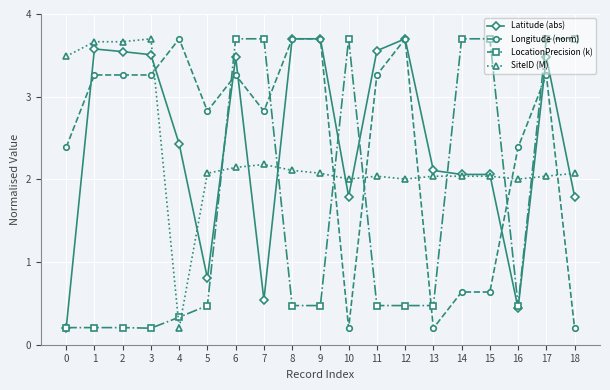

Rank the series at 18 from lowest to highest value.

Longitude (norm), Latitude (abs), SiteID (M), LocationPrecision (k)